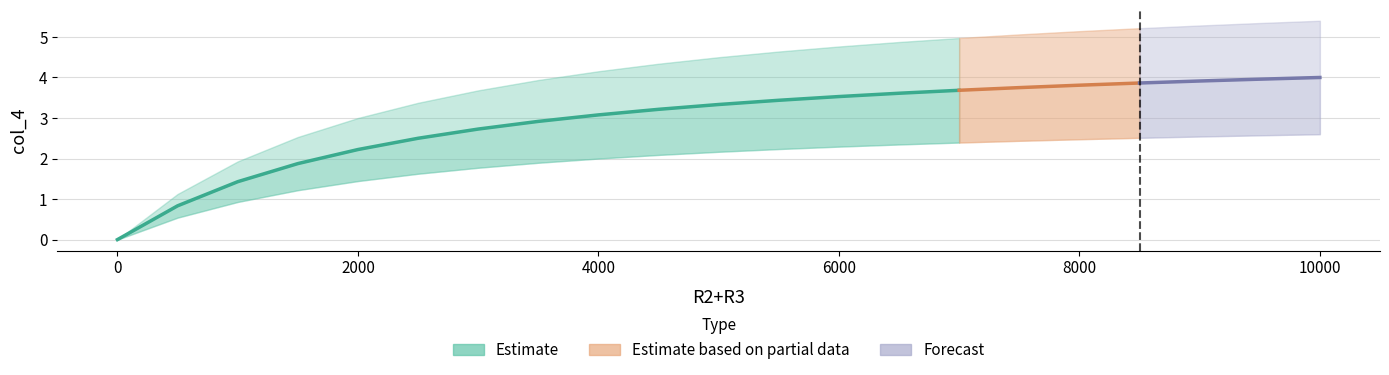

The chart shows a value of 3.1 at 4000. True or false?

True